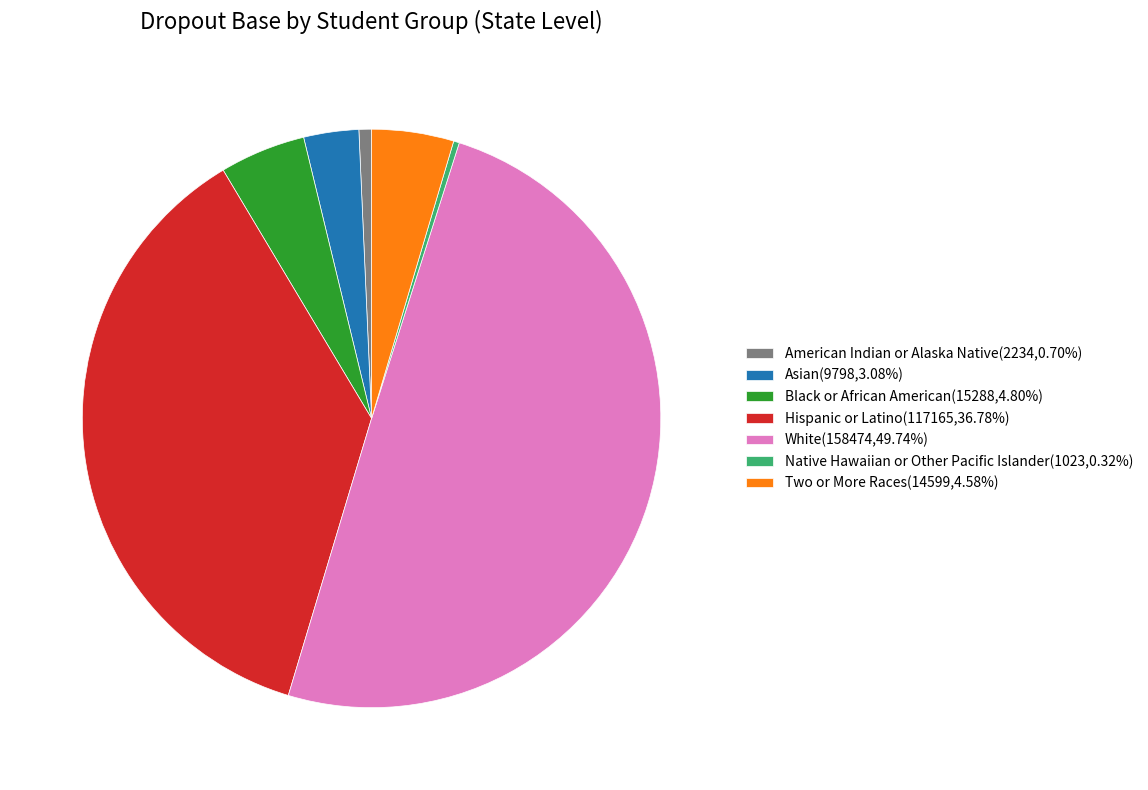

Count the number of slices in the pie.

7